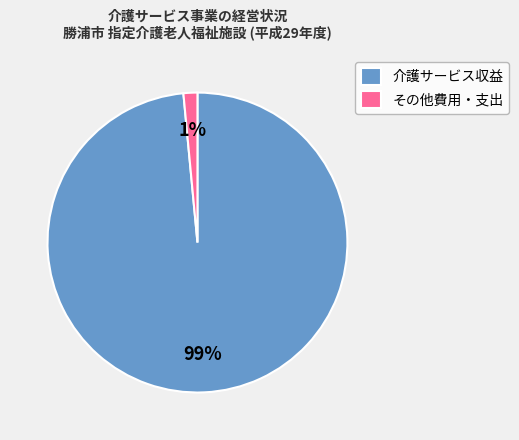

Is the sum of その他費用・支出 and 介護サービス収益 greater than half?

Yes